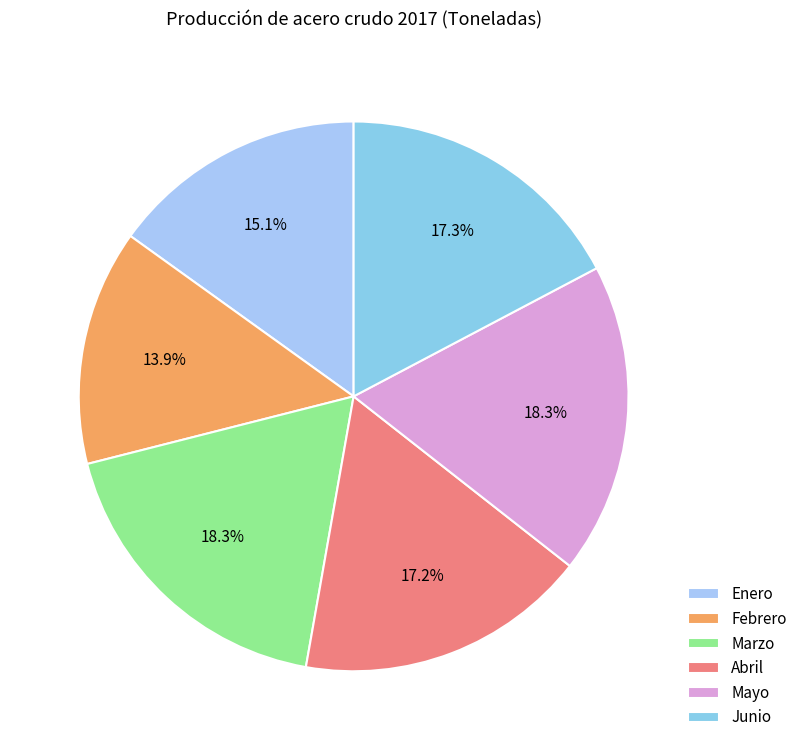

The Febrero slice represents 14% of the pie. True or false?

True